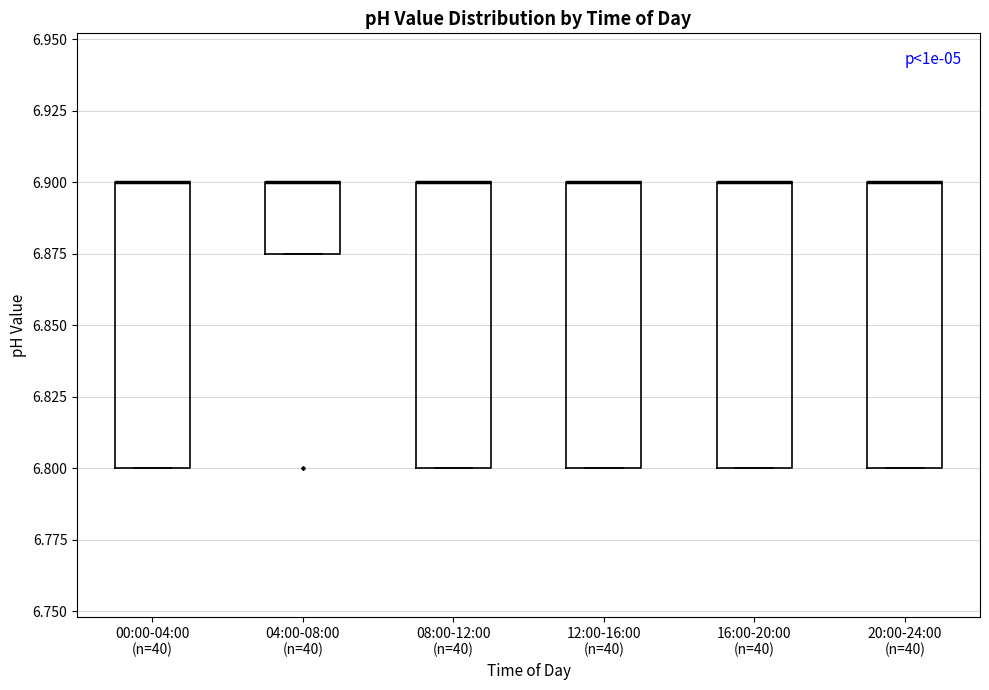

Reading left to right, transcribe this box plot: for each box, give where its median line is, the range the box spans, and where its two whiskers end, as read against the y-axis. The values are not printed on the chart, so give them approximately, as read against the axis.

00:00-04:00 (n=40): median 6.900 (drawn on the box's upper edge), box 6.800 to 6.900, whiskers 6.800 to 6.900
04:00-08:00 (n=40): median 6.900 (drawn on the box's upper edge), box 6.875 to 6.900, whiskers 6.875 to 6.900
08:00-12:00 (n=40): median 6.900 (drawn on the box's upper edge), box 6.800 to 6.900, whiskers 6.800 to 6.900
12:00-16:00 (n=40): median 6.900 (drawn on the box's upper edge), box 6.800 to 6.900, whiskers 6.800 to 6.900
16:00-20:00 (n=40): median 6.900 (drawn on the box's upper edge), box 6.800 to 6.900, whiskers 6.800 to 6.900
20:00-24:00 (n=40): median 6.900 (drawn on the box's upper edge), box 6.800 to 6.900, whiskers 6.800 to 6.900